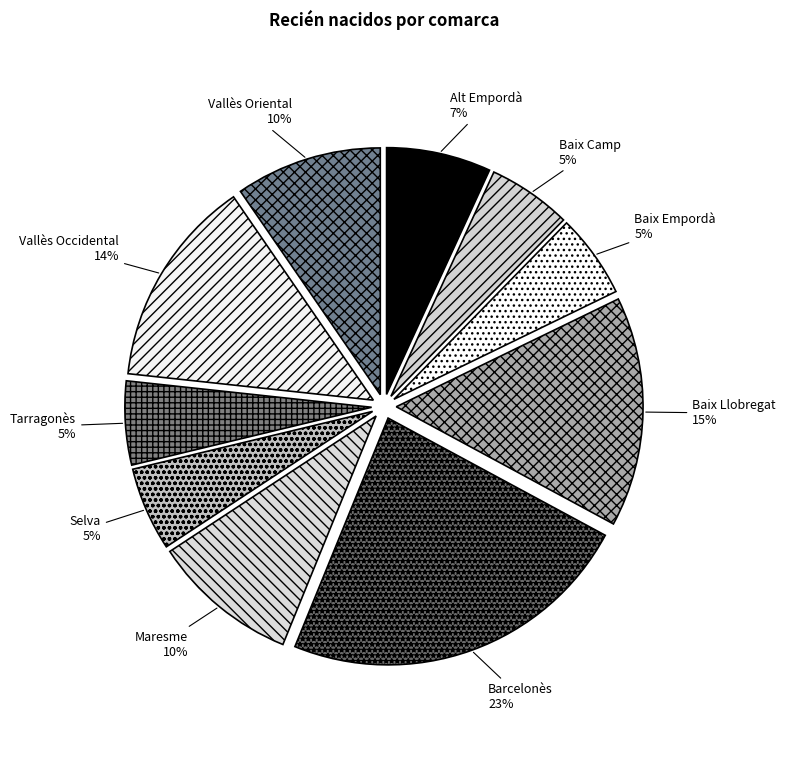

To the nearest percent, what is the combined percentage of Alt Empordà and Baix Llobregat?

22%